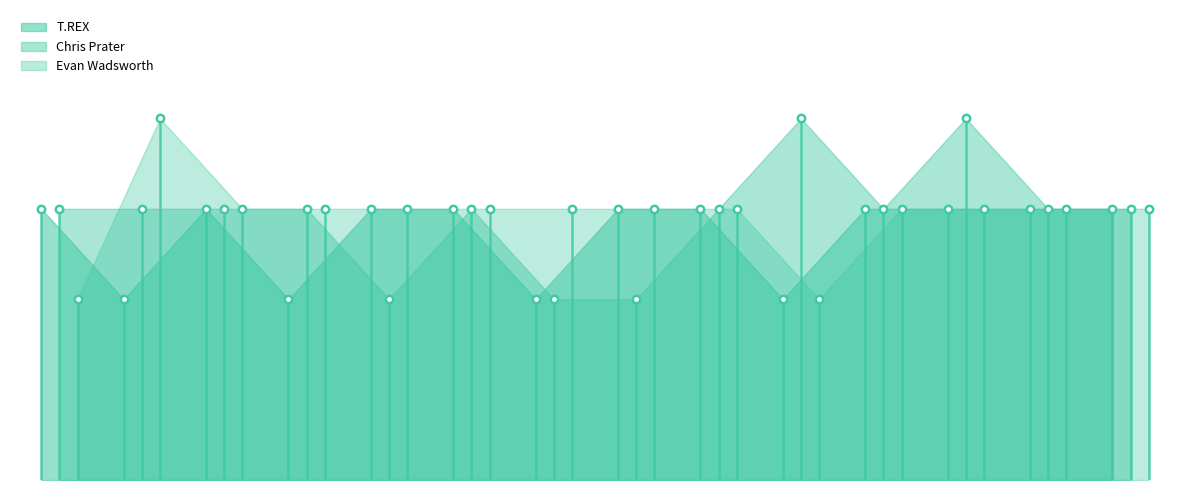

What is the total value across all series at hole_10?

8